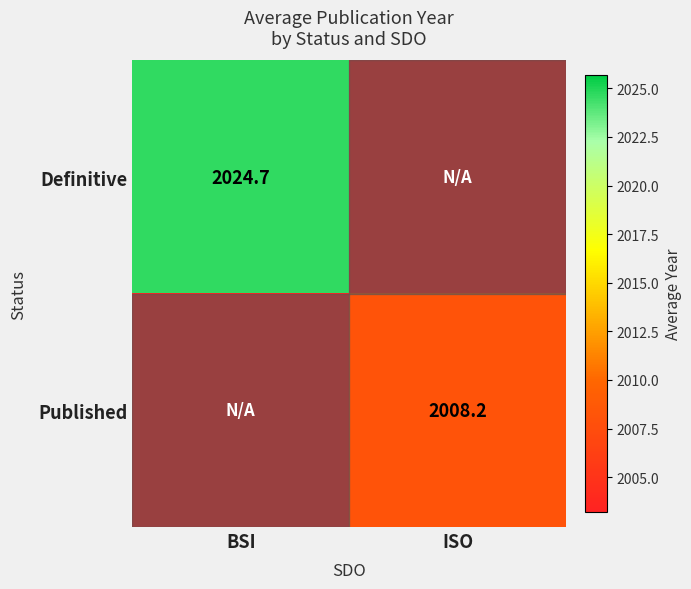

Which series has the largest range (max minus min)?

Definitive